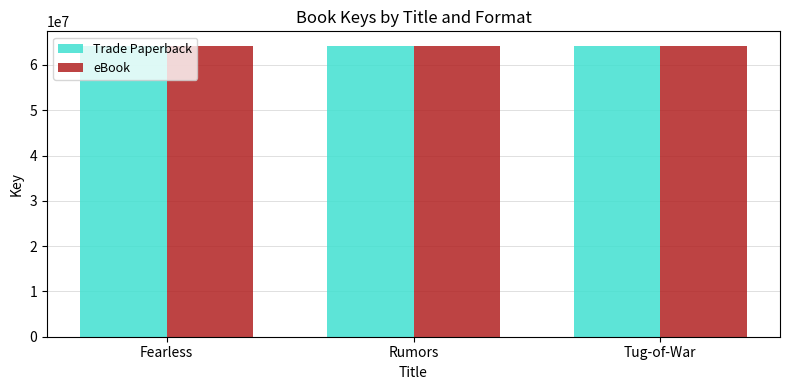

Are the bars horizontal?

No